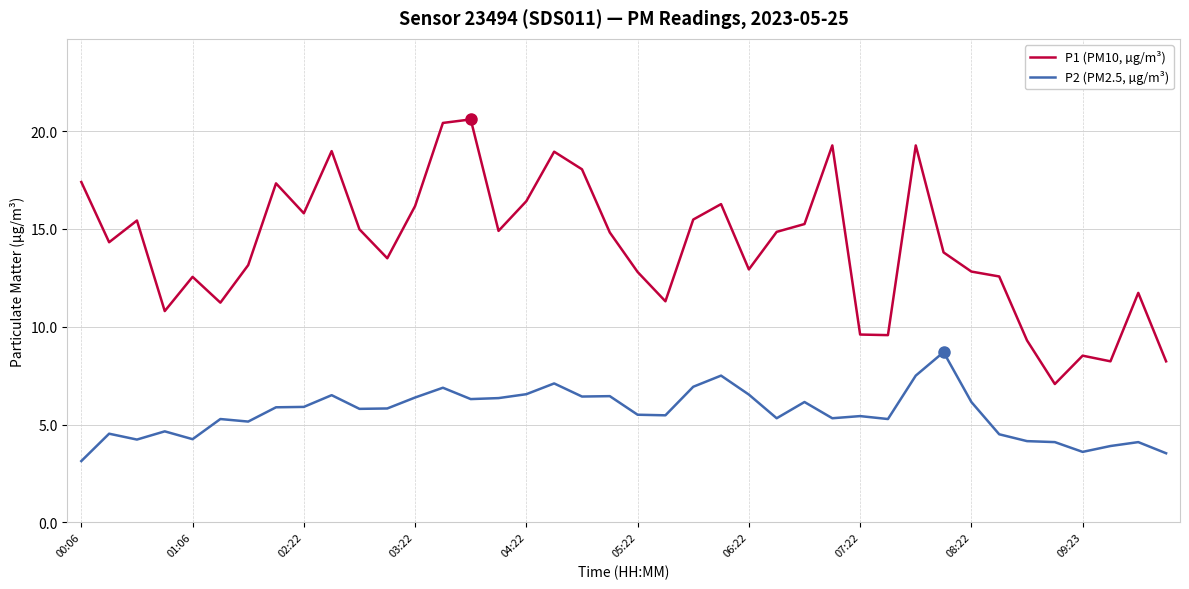

Which series has the largest range (max minus min)?

P1 (PM10, µg/m³)